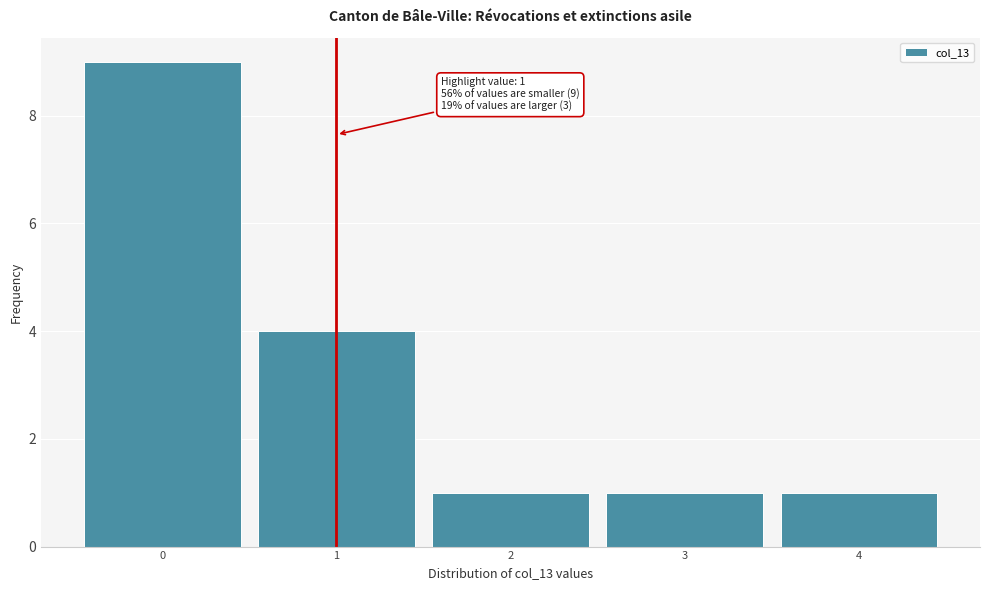

Which range on the x-axis has the tallest bar?

-0.5 to 0.5